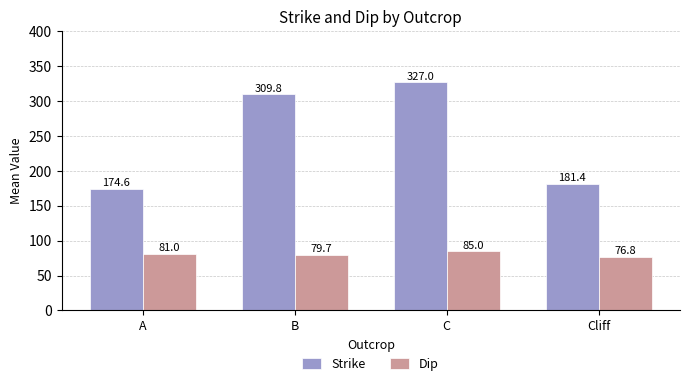

How many values in the Strike series exceed 309?

2